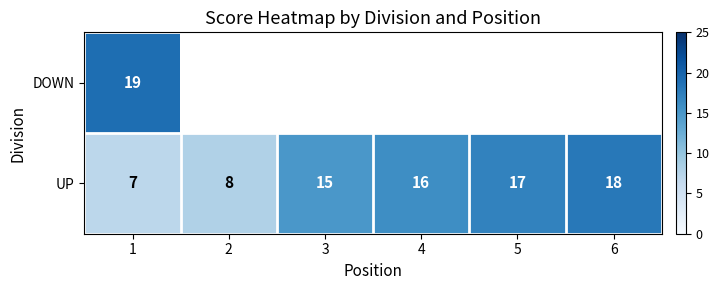

What is the lowest value of the UP series?

7